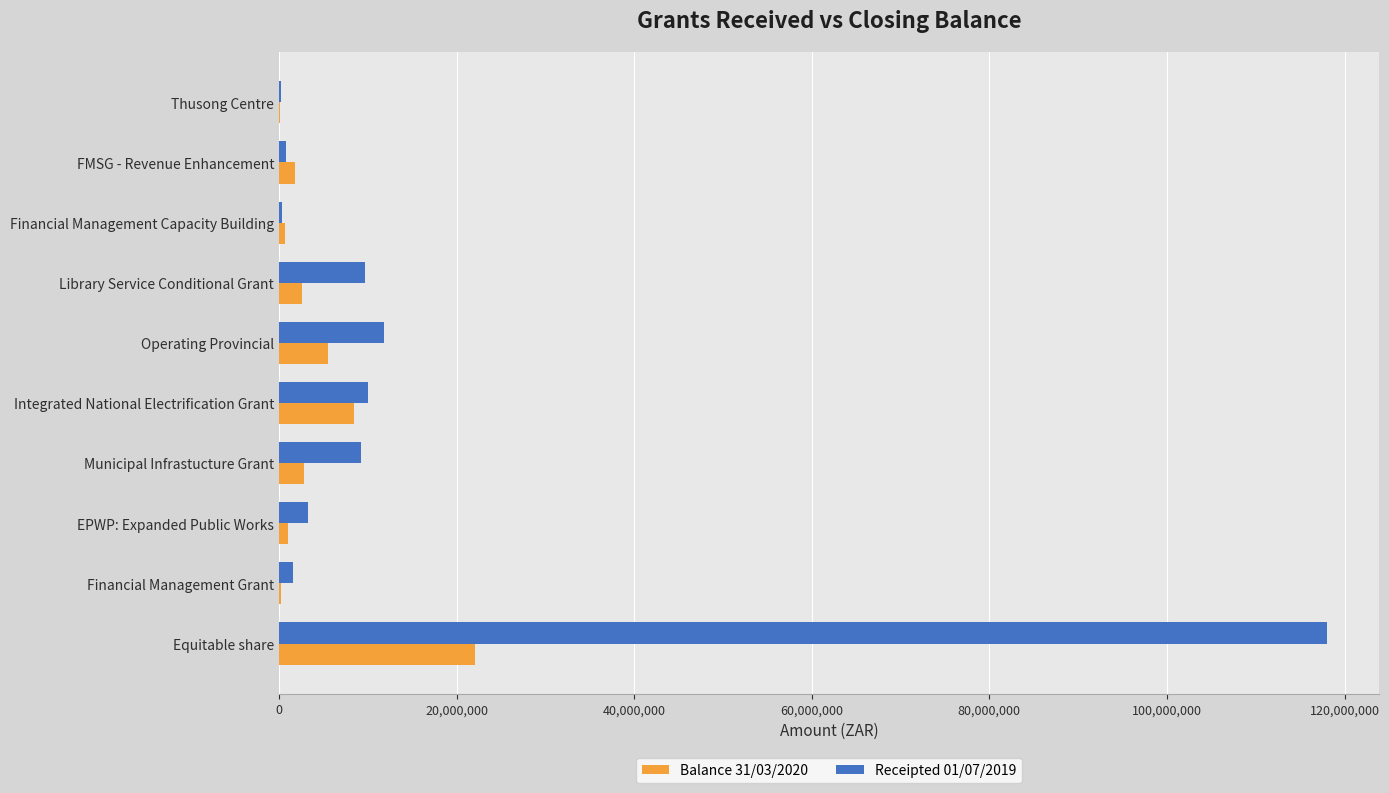

Which category has the highest value in the Receipted 01/07/2019 series?

Equitable share